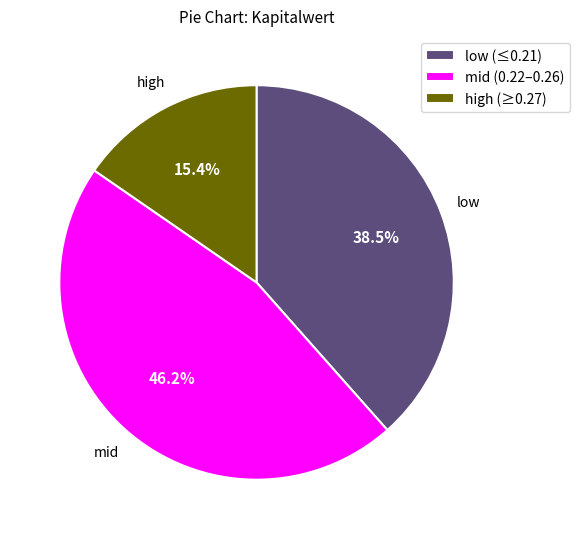

Which category has the biggest portion of the pie?

mid (0.22–0.26)